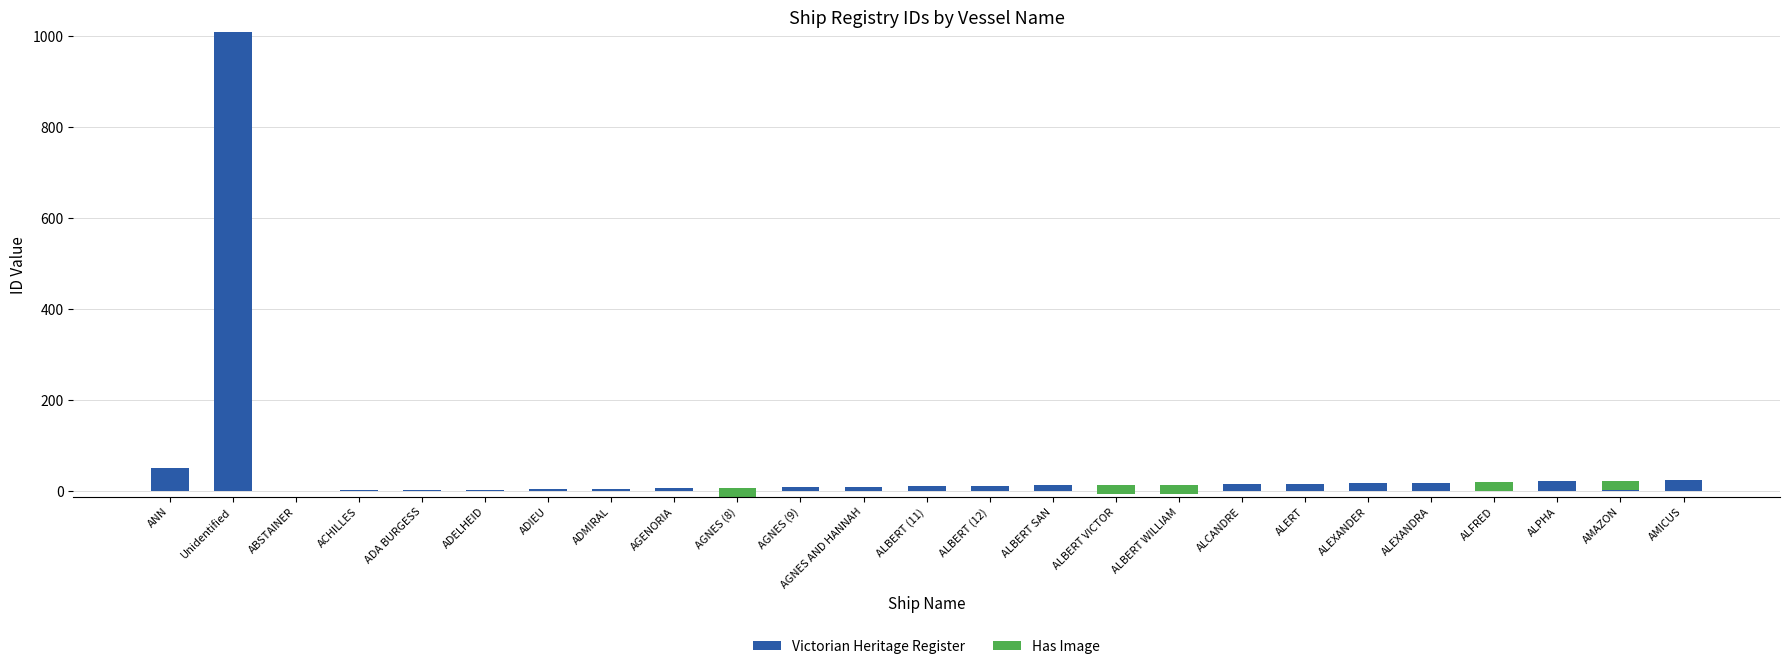

Which series changed the most between ALBERT VICTOR and AMICUS?

Victorian Heritage Register